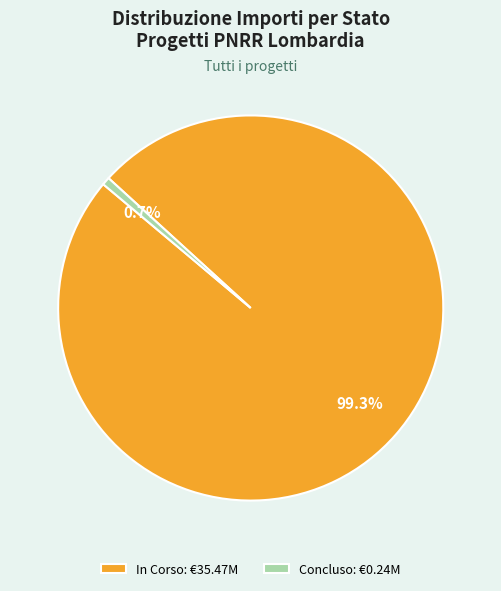

Which has a higher value, In Corso: €35.47M or Concluso: €0.24M?

In Corso: €35.47M